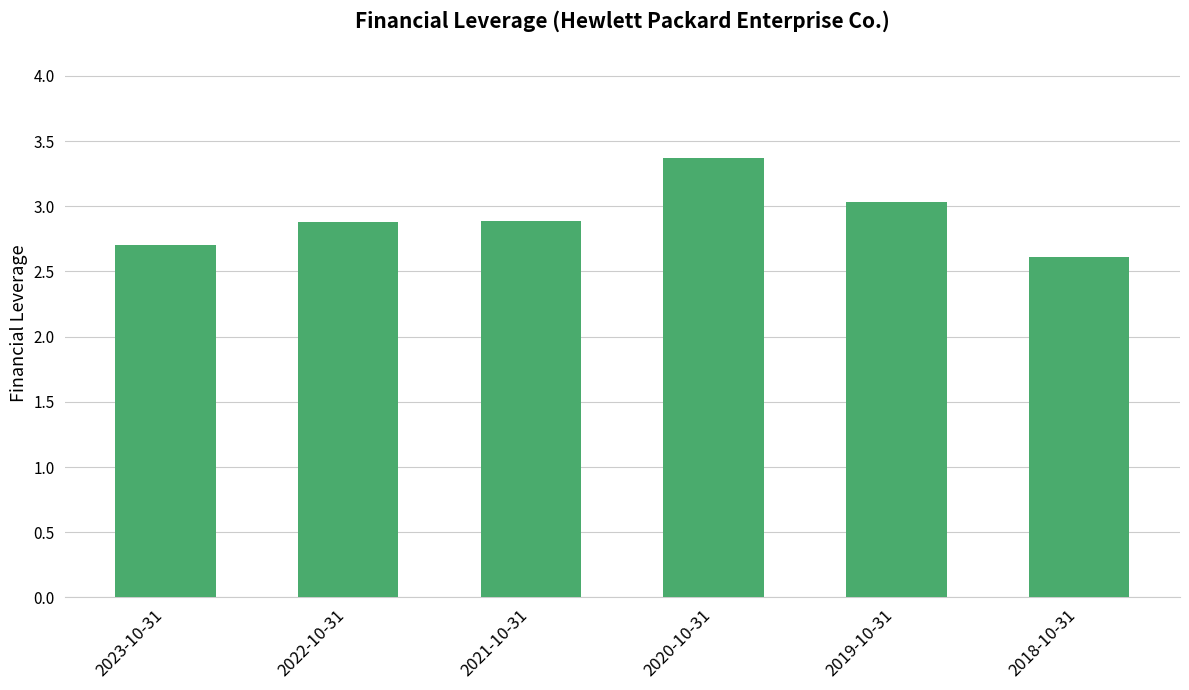

What is the difference between the values at 2019-10-31 and 2020-10-31?

0.3